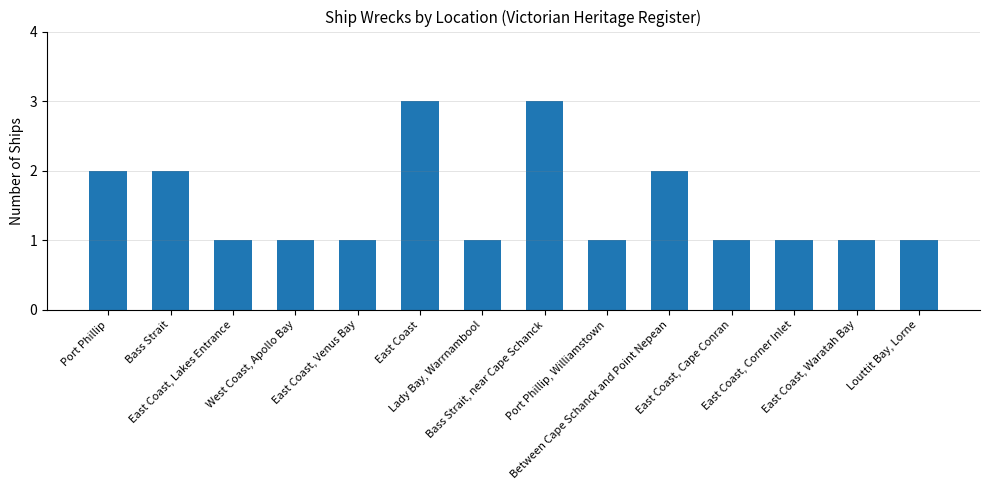

How many bars are there in total?

14